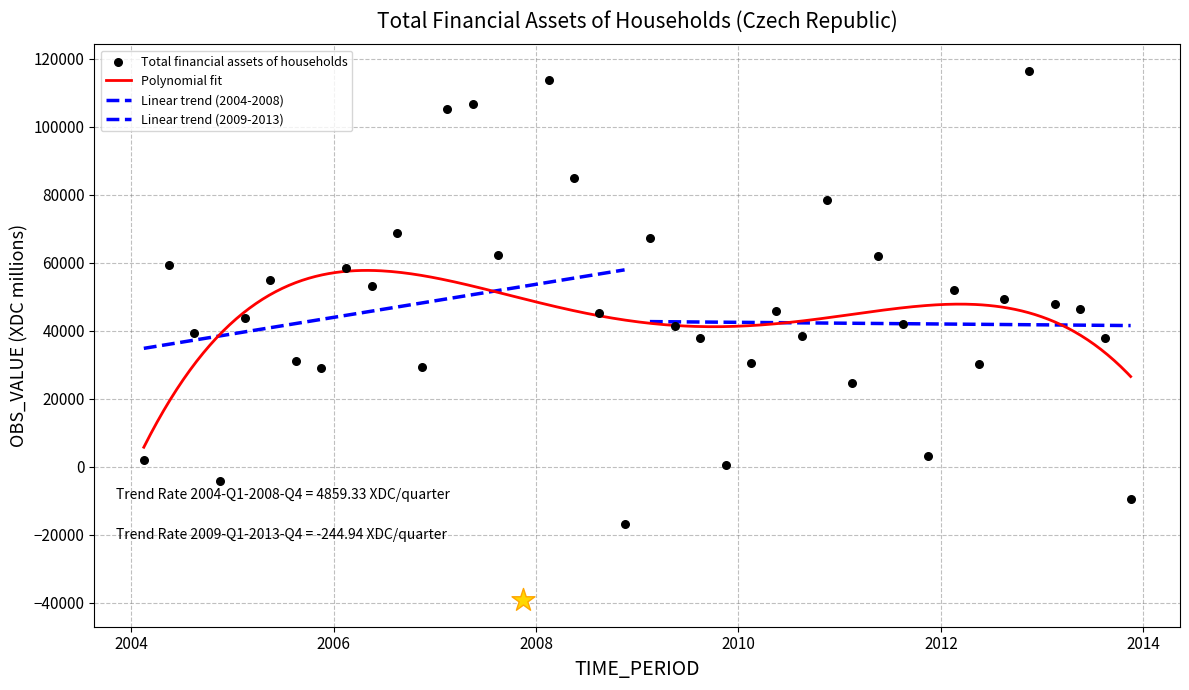

What is the change in value from 2007-Q3 to 2011-Q3?

-20245